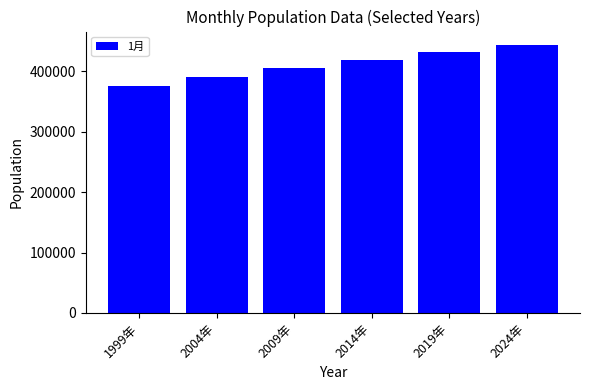

What is the label of the 2nd bar from the right?

2019年